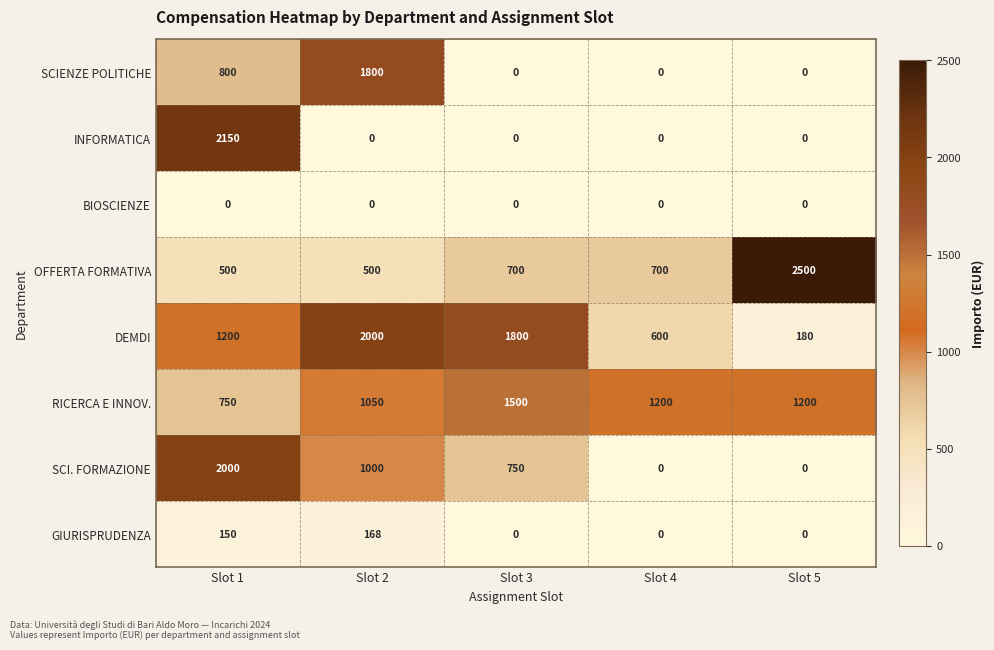

Rank the series at Slot 1 from highest to lowest value.

INFORMATICA, SCI. FORMAZIONE, DEMDI, SCIENZE POLITICHE, RICERCA E INNOV., OFFERTA FORMATIVA, GIURISPRUDENZA, BIOSCIENZE